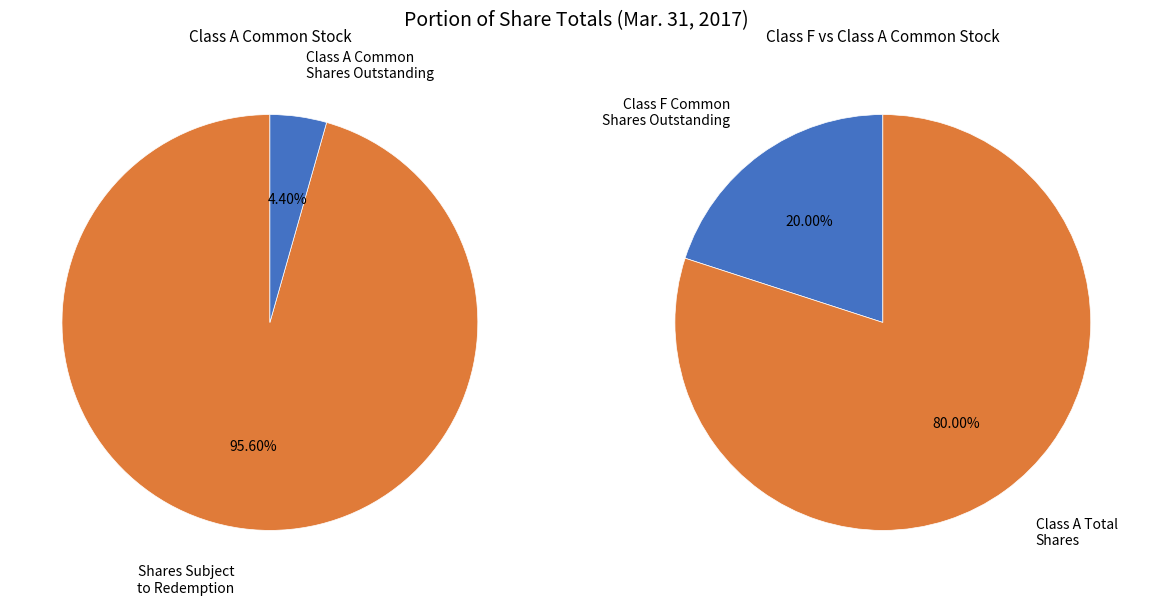

Which slice is the largest?

Class A Shares subject to redemption